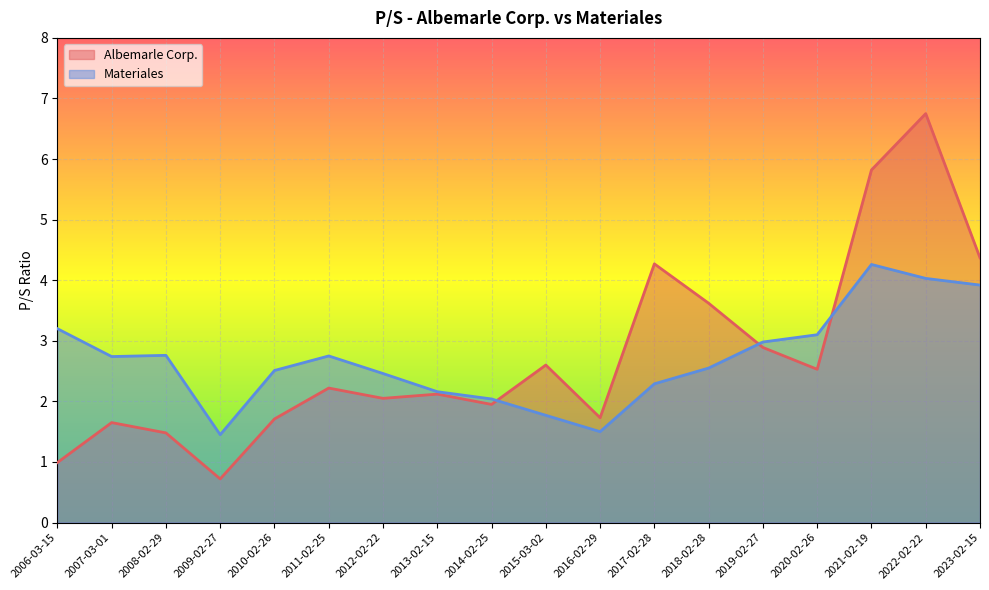

Where does the Materiales series first go above 2?

2006-03-15